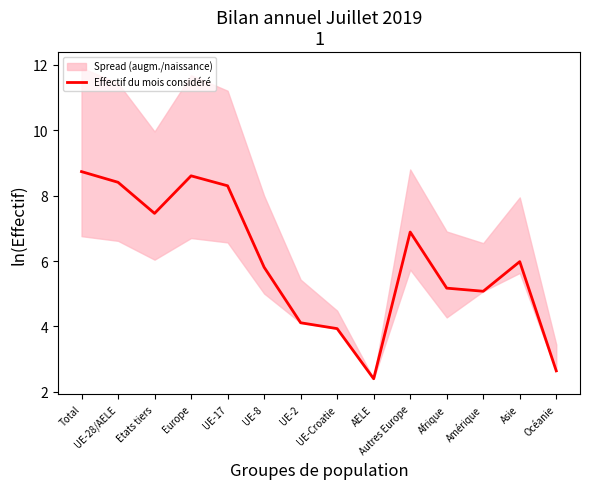

Reading left to right, transcribe all the data shown in this chart.

8.7	8.4	7.5	8.6	8.3	5.8	4.1	3.9	2.4	6.9	5.2	5.1	6.0	2.6